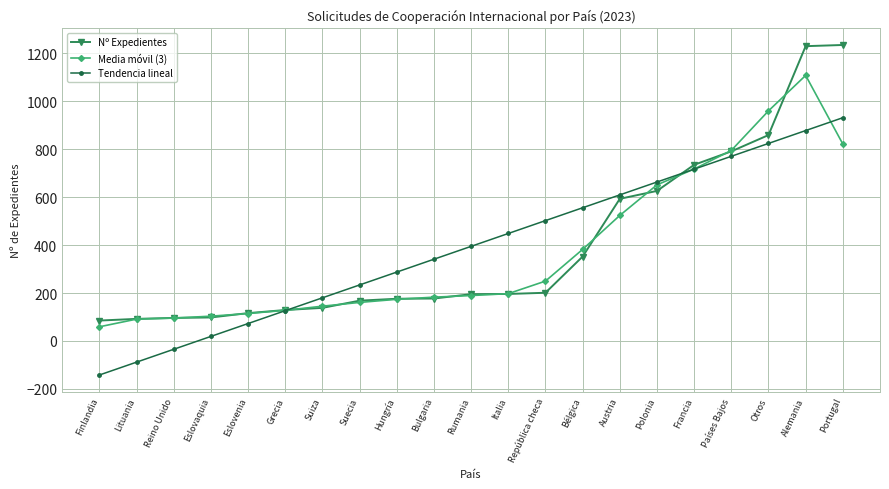

The Nº Expedientes series shows 994.4 at Francia. True or false?

False